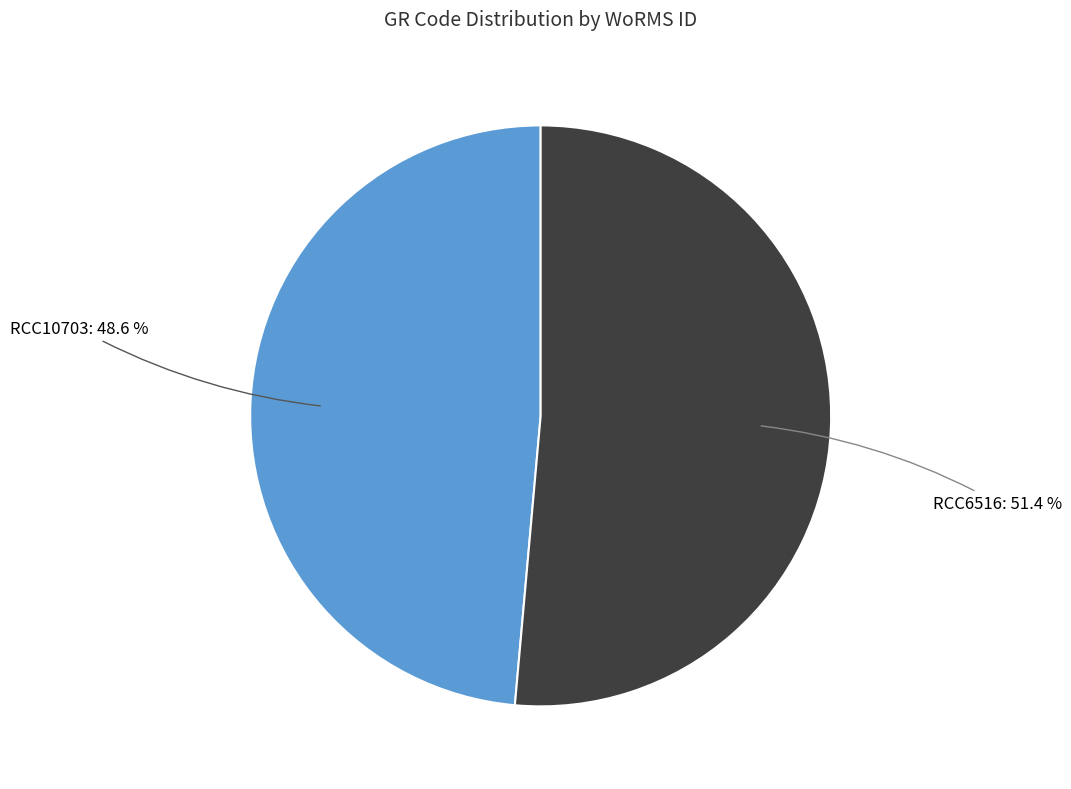

True or false: RCC10703 accounts for 36% of the total.

False